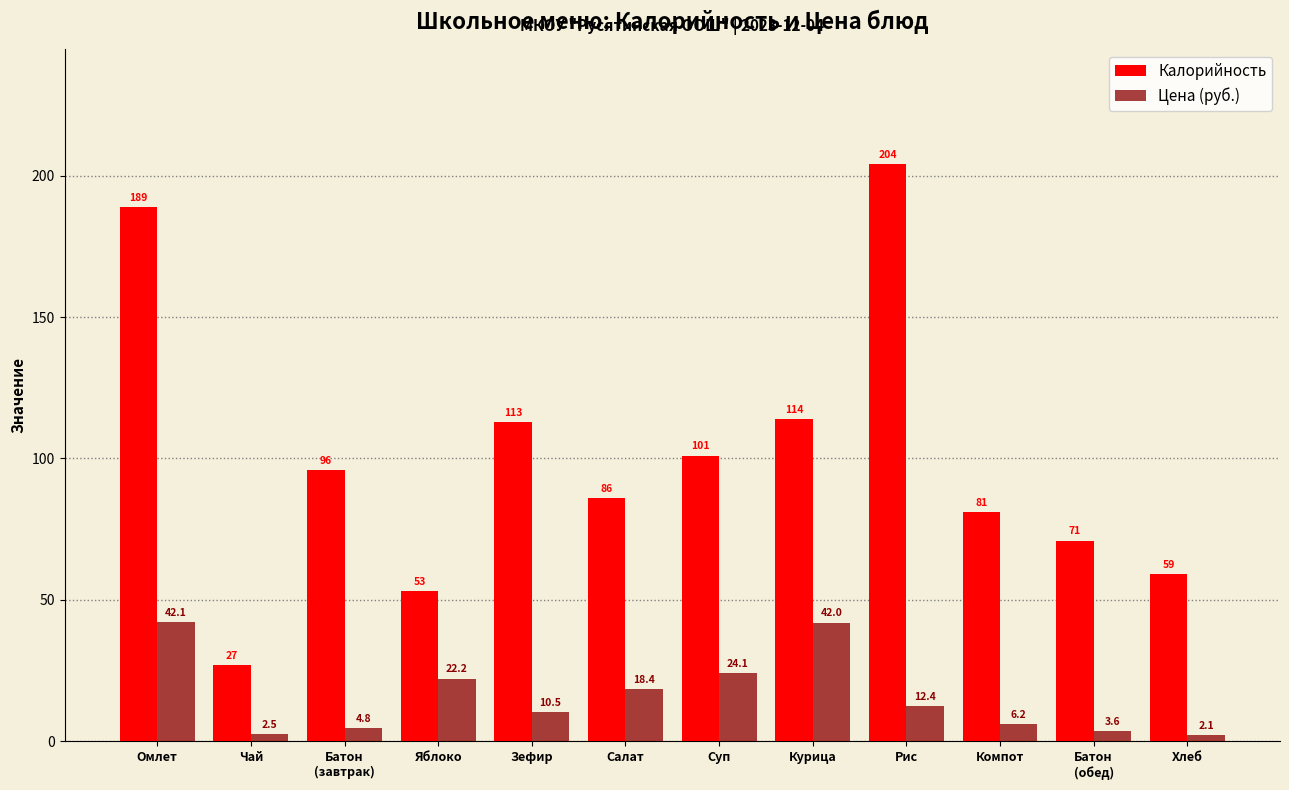

Where is Цена (руб.) nearest to the value 22?

Яблоко